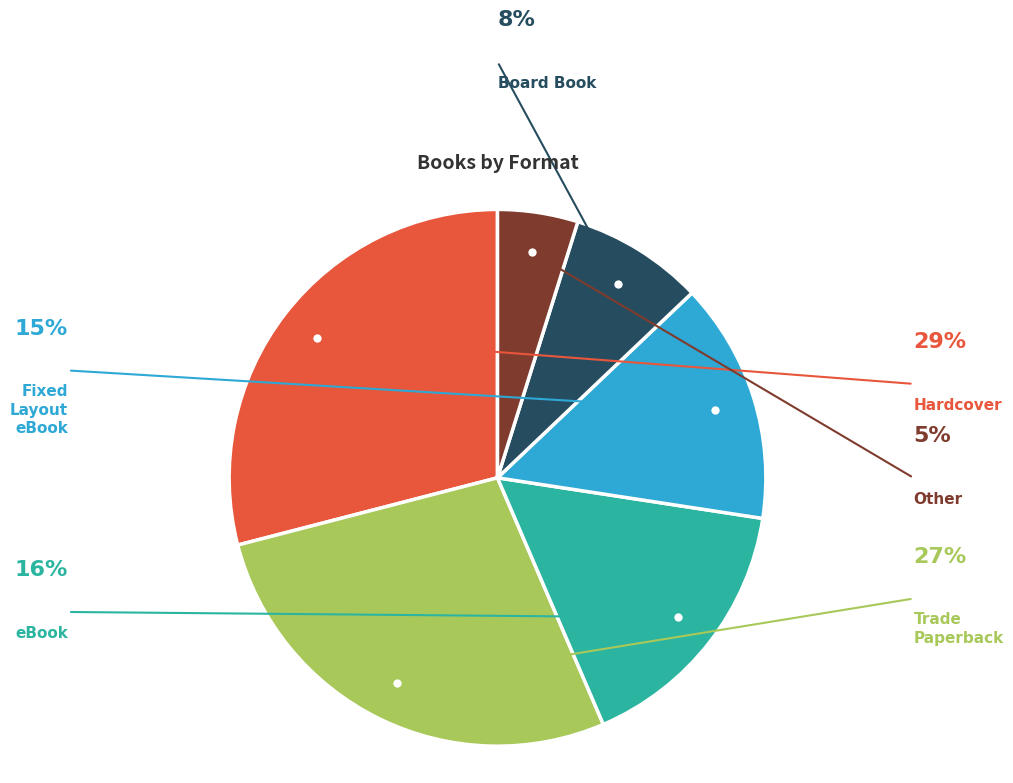

Does any single category account for the majority?

No